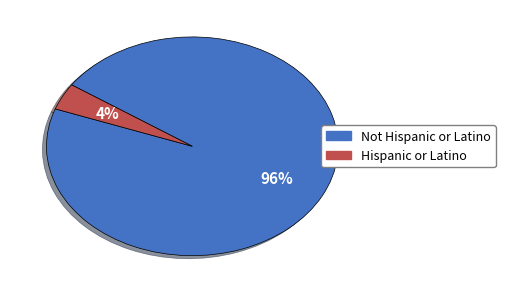

To the nearest percent, what is the average slice percentage?

50%